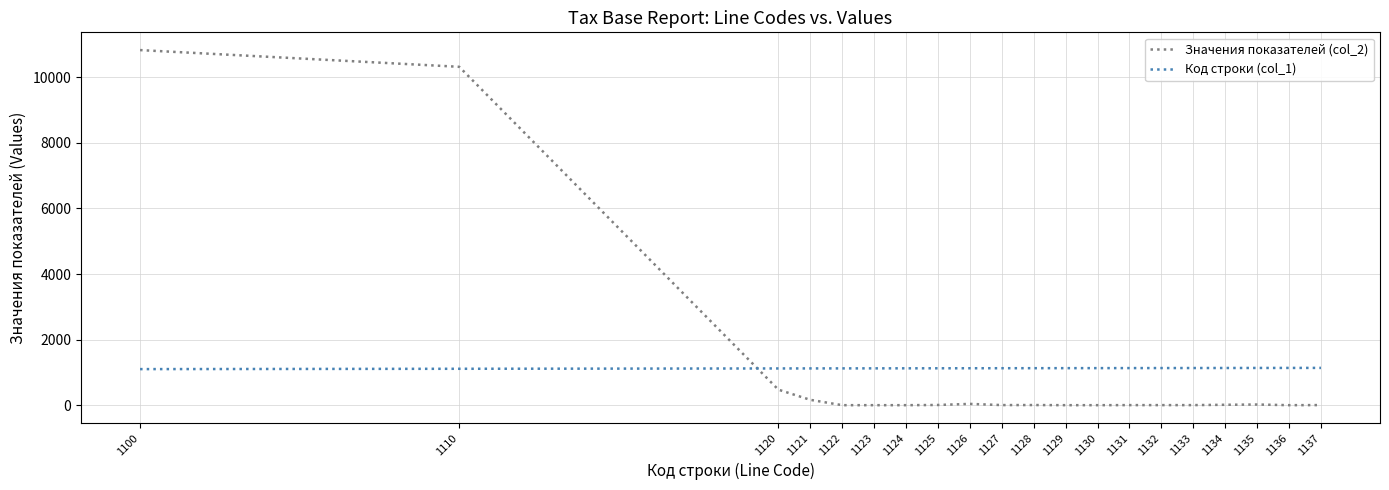

The Значения показателей (col_2) series shows 0 at 1124. True or false?

True